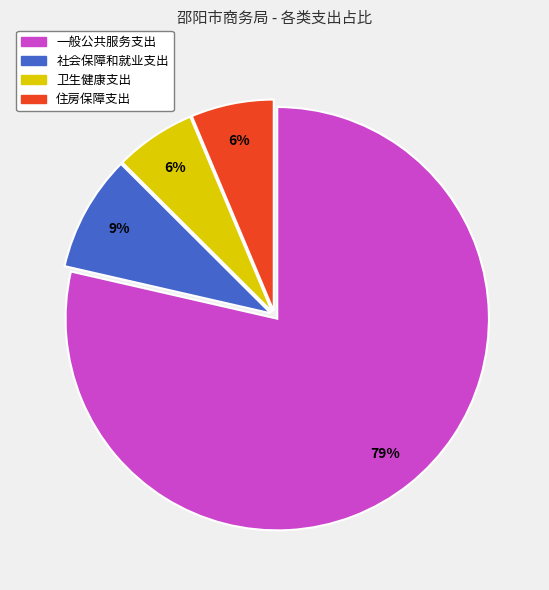

Do 住房保障支出 and 卫生健康支出 together represent more than half of the pie?

No